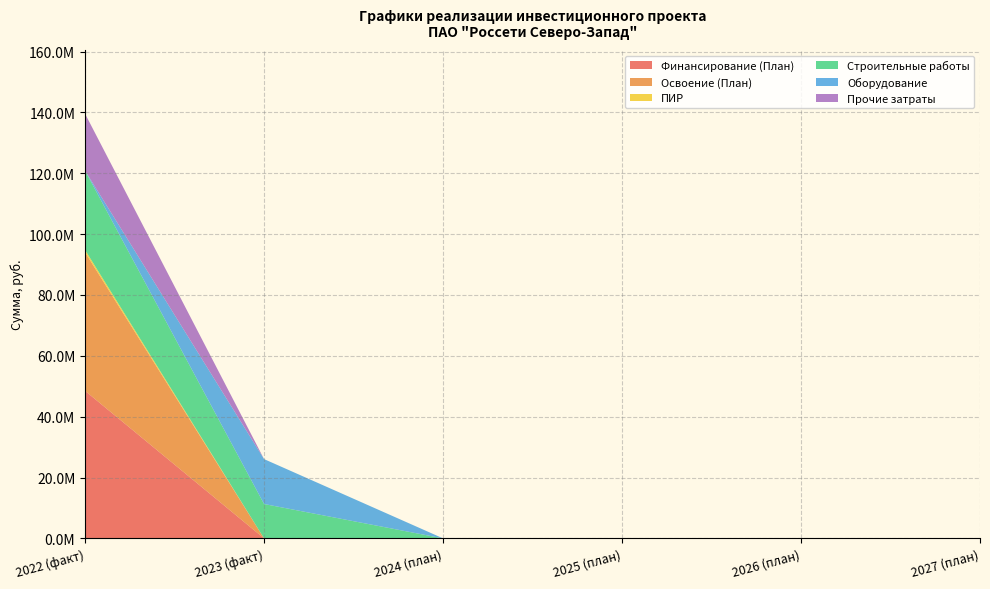

Reading left to right, list all the values displayed in this chart.

Финансирование (План): 48489082	0	0	0	0	0
Освоение (План): 45537546	0	0	0	0	0
ПИР: 758333	0	0	0	0	0
Строительные работы: 26057256	11299574	0	0	0	0
Оборудование: 0	14757682	0	0	0	0
Прочие затраты: 18721957	0	0	0	0	0